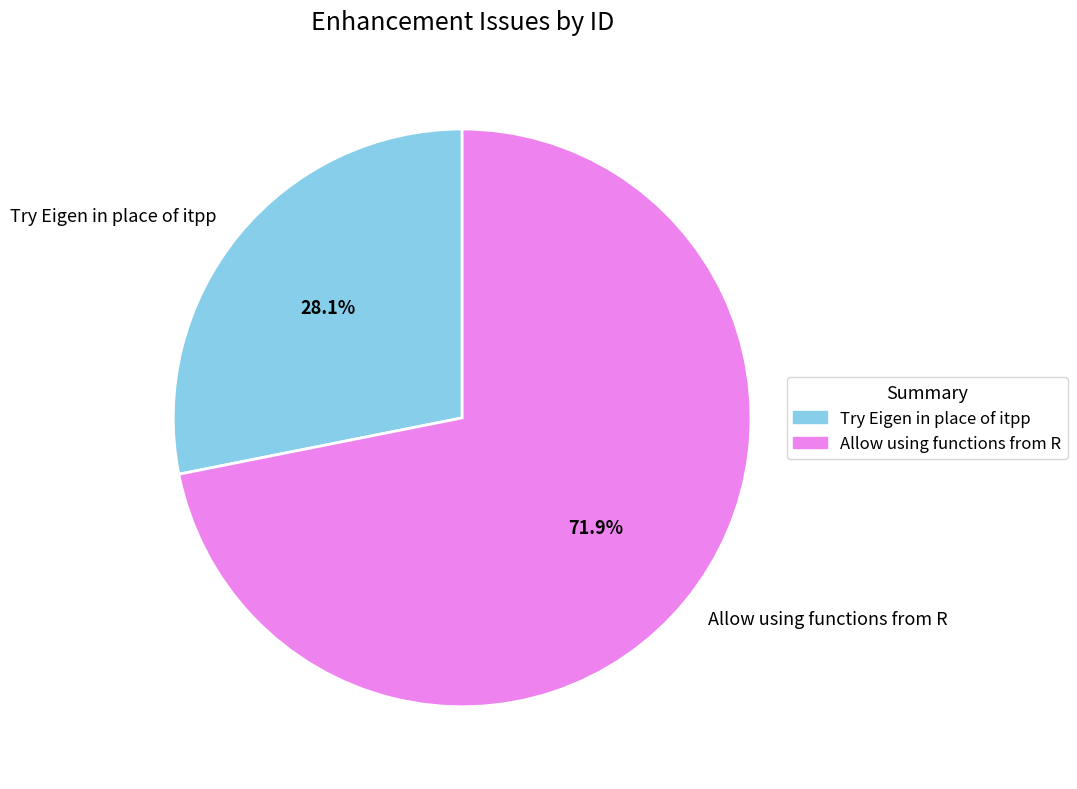

Approximately how many times larger is the value at Allow using functions from R compared to Try Eigen in place of itpp?

2.6